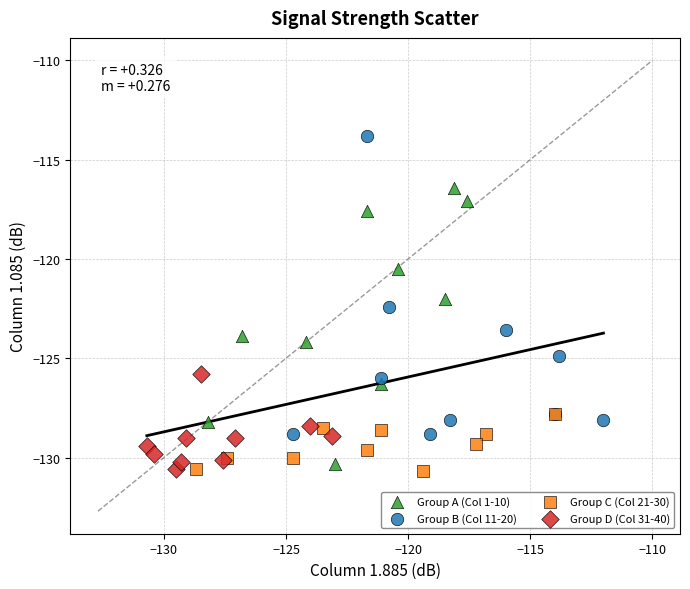

Which series has the widest spread of Y values?

Group B (Col 11-20)